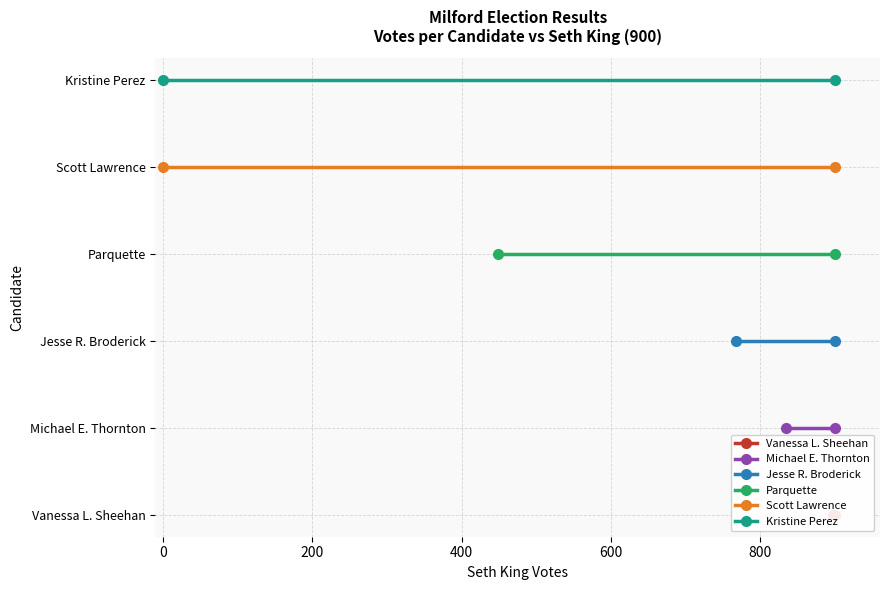

The value of Jesse R. Broderick at 0 is 0. True or false?

False